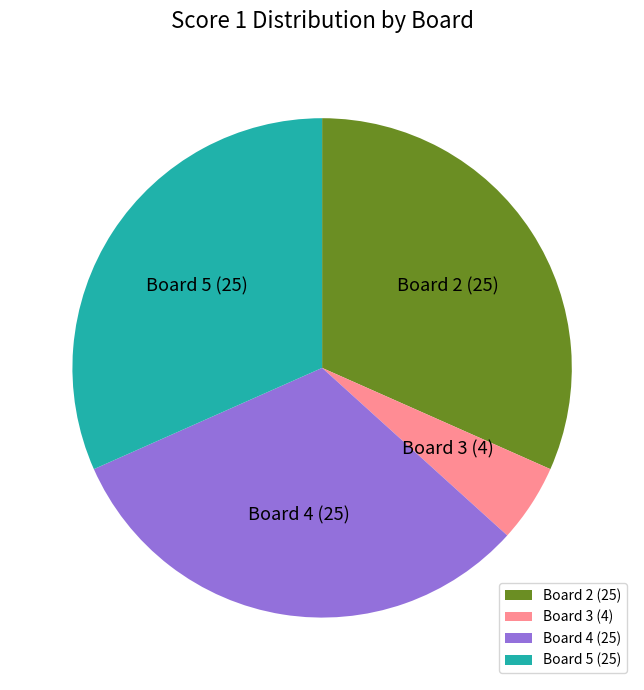

Is there any slice that represents more than half of the pie?

No